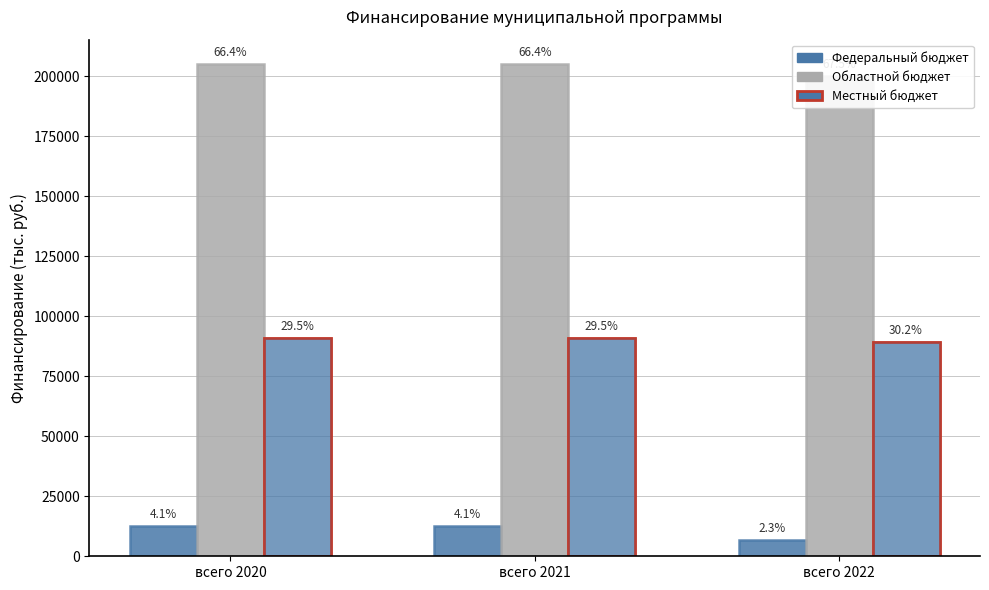

Reading left to right, list all the values displayed in this chart.

Федеральный бюджет: всего 2020=12684.5	всего 2021=12684.5	всего 2022=6765.6
Областной бюджет: всего 2020=205092.5	всего 2021=205092.5	всего 2022=200399.8
Местный бюджет: всего 2020=90958.3	всего 2021=90958.3	всего 2022=89508.0